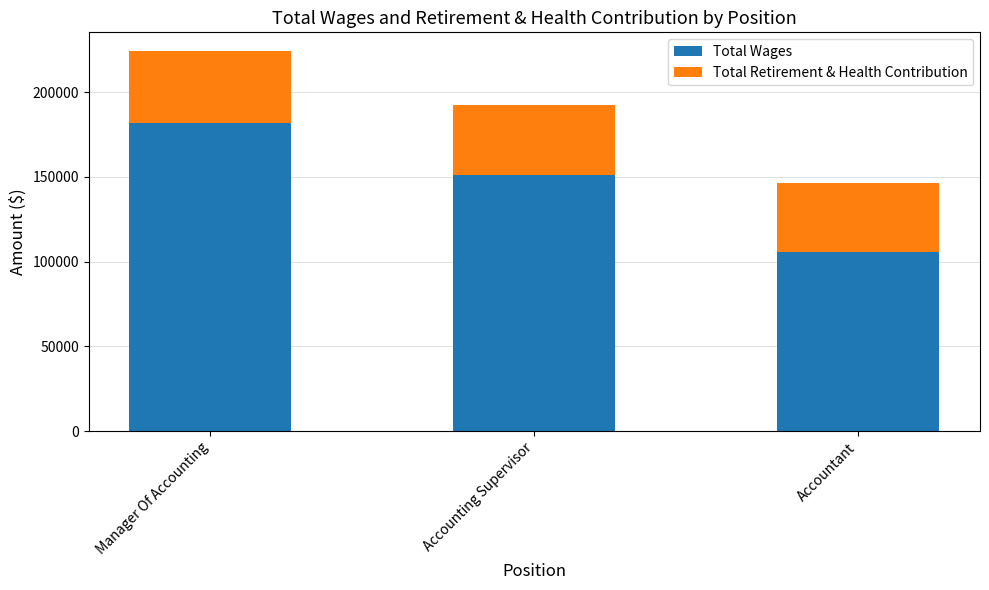

Is it true that Total Wages equals 151187 at Accounting Supervisor?

True